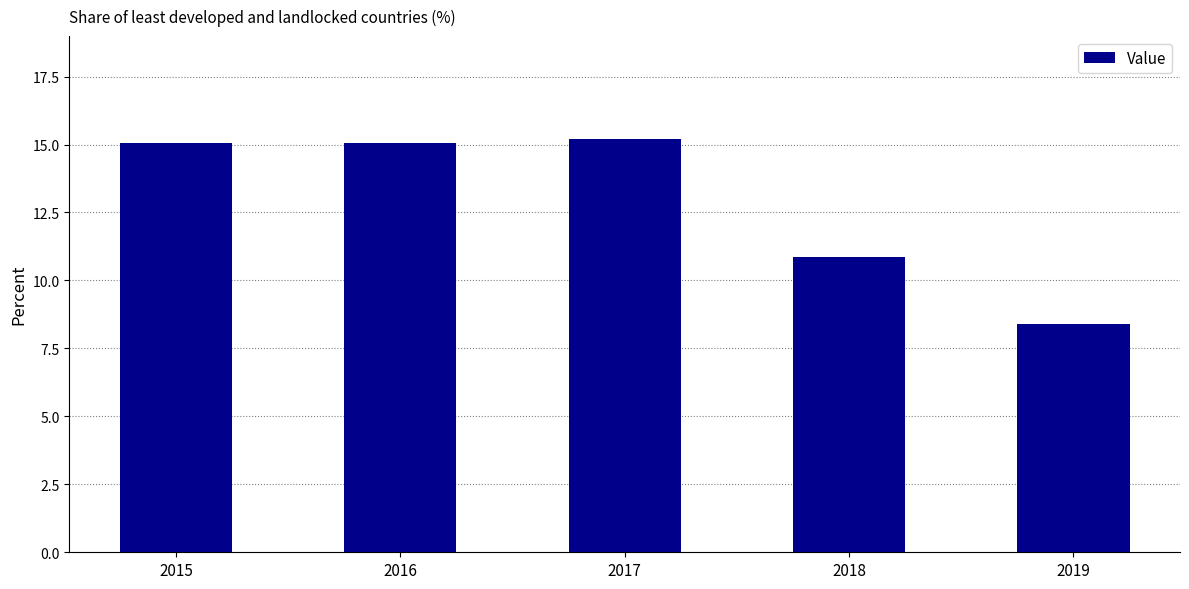

True or false: the data shows 15.1 at 2016.

True